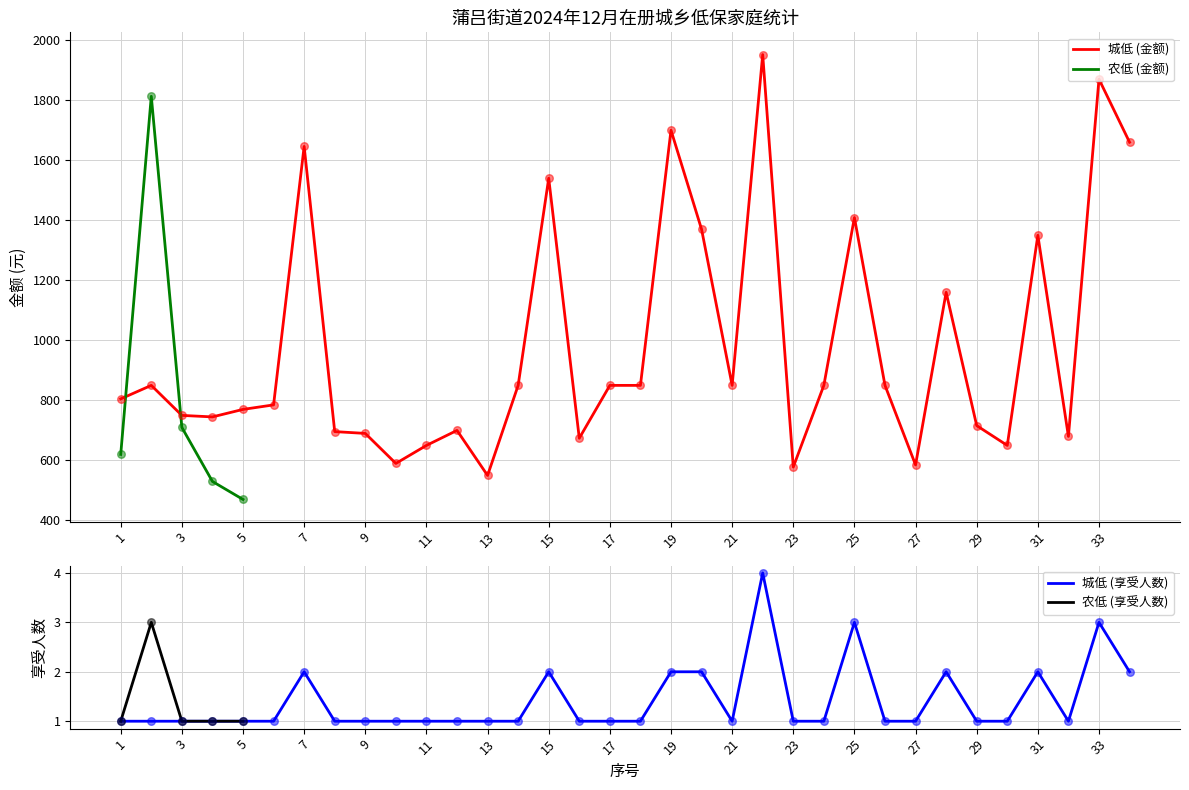

Which series contains the highest Y value?

城低 (金额)